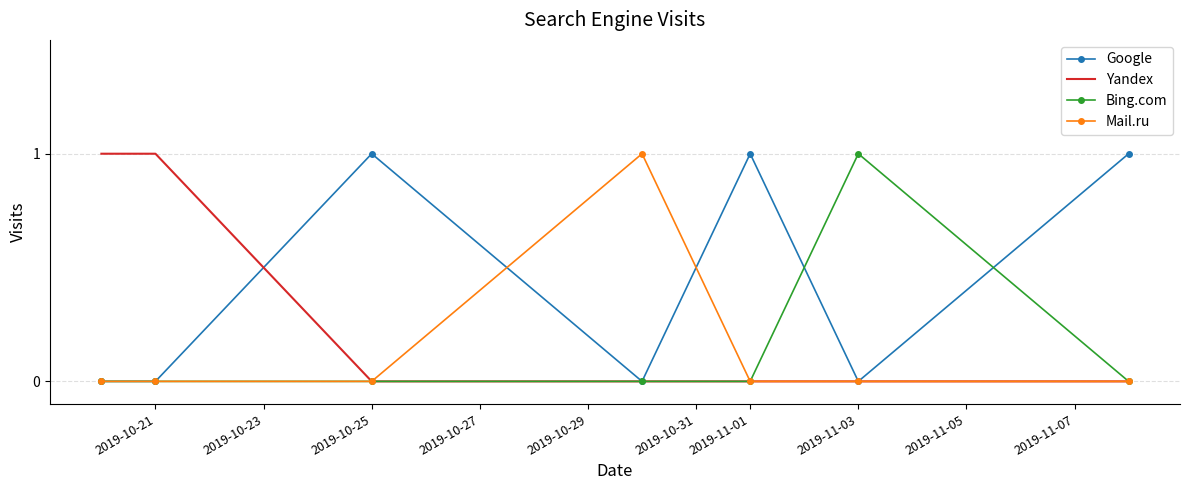

Which series ends up on top after the final intersection of Google and Bing.com?

Google